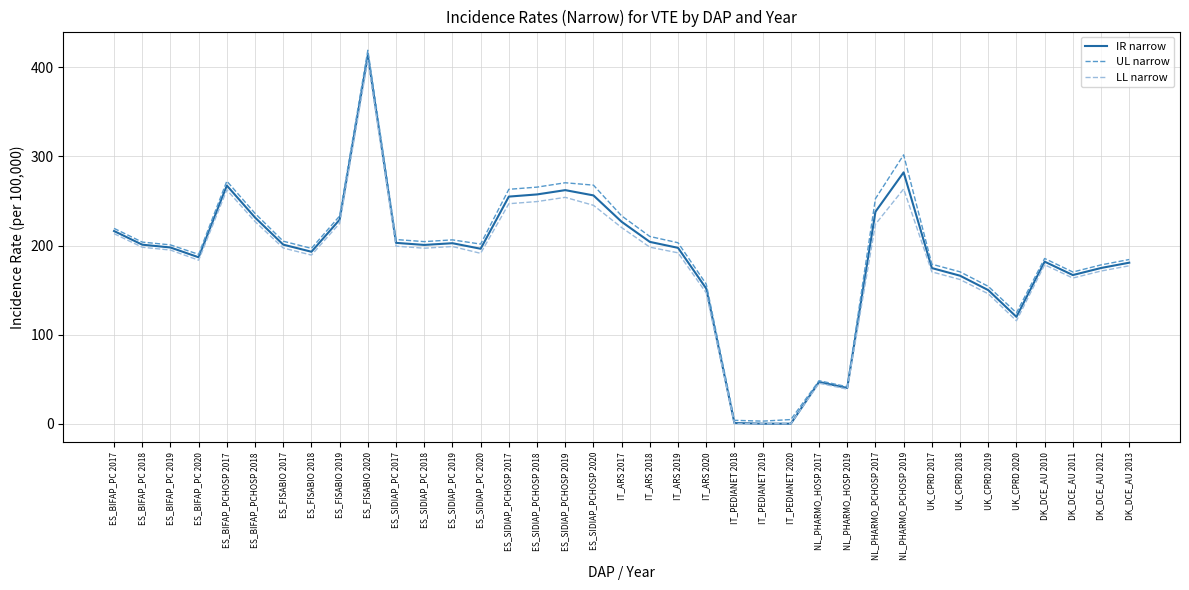

True or false: LL narrow has more than 1 interior local peaks.

True